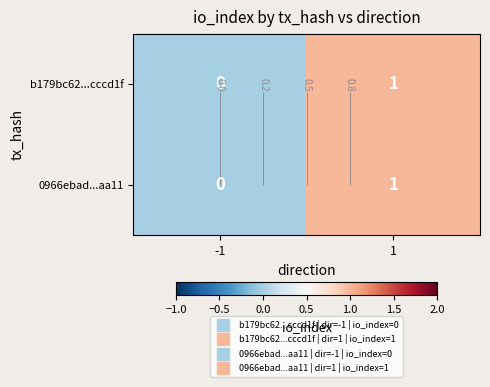

Read the b179bc62...cccd1f value at 1.

1